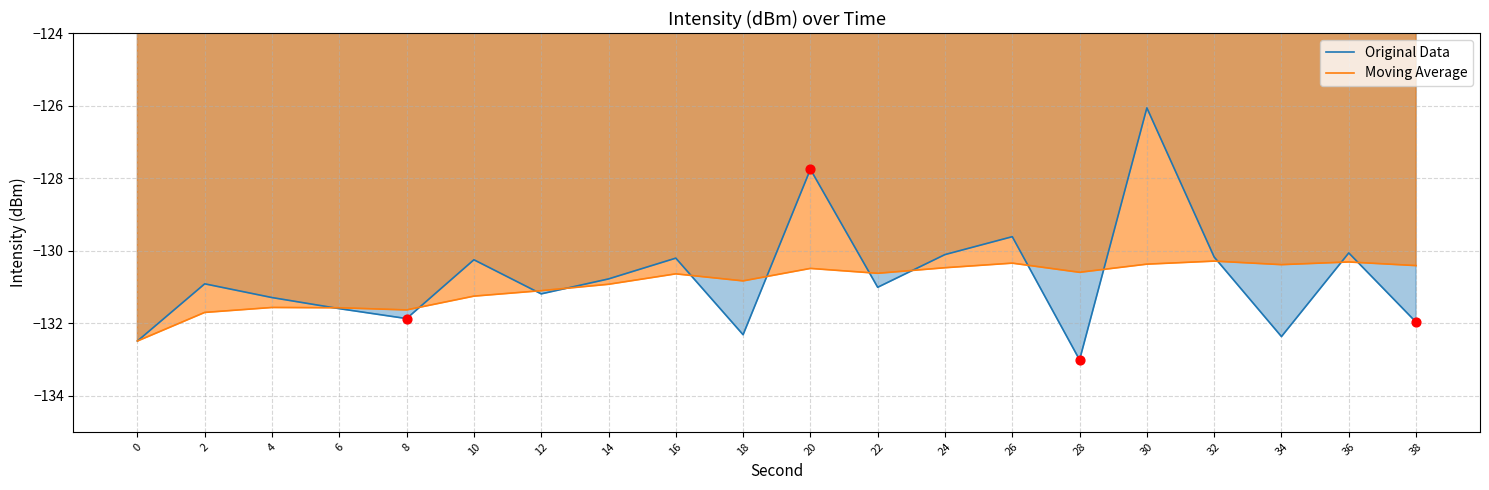

Which series contains the highest Y value?

Original Data